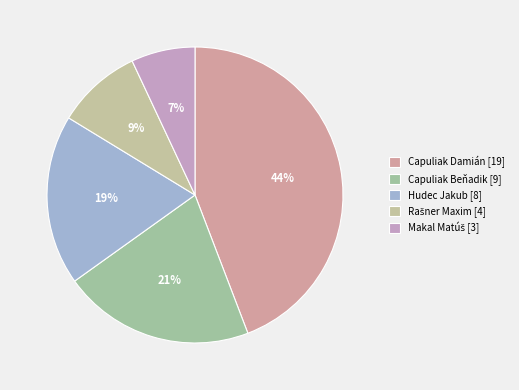

To the nearest percent, what is the difference between the Makal Matúš and Capuliak Beňadik slice percentages?

14%